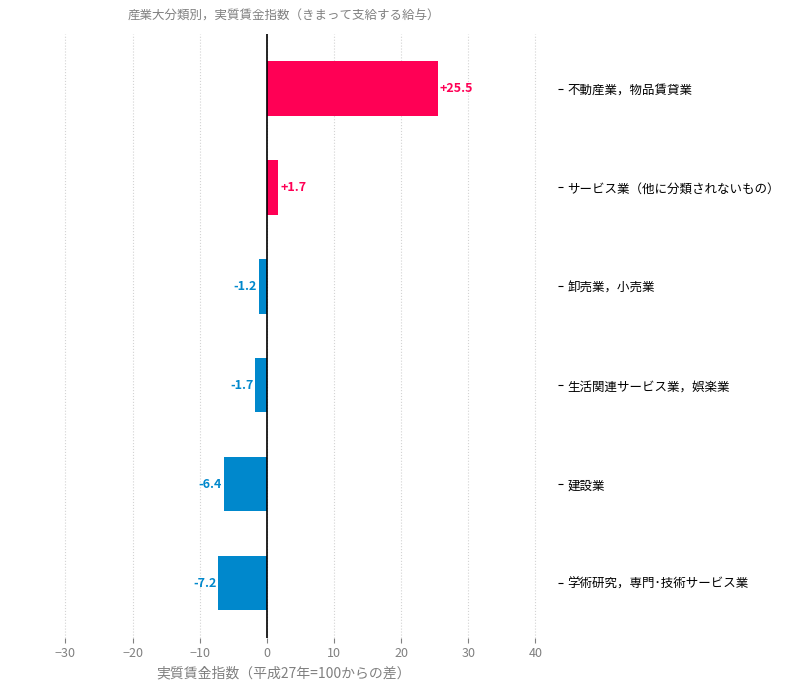

What is the difference between the values at 建設業 and 生活関連サービス業，娯楽業?

4.7